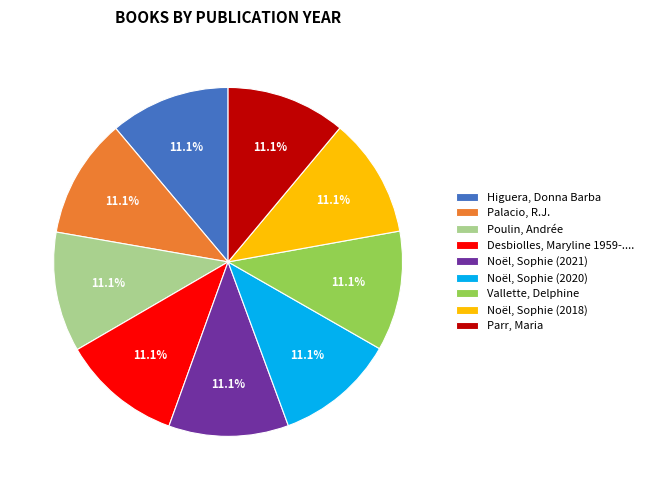

To the nearest percent, what percentage of the pie is Palacio, R.J.?

11%